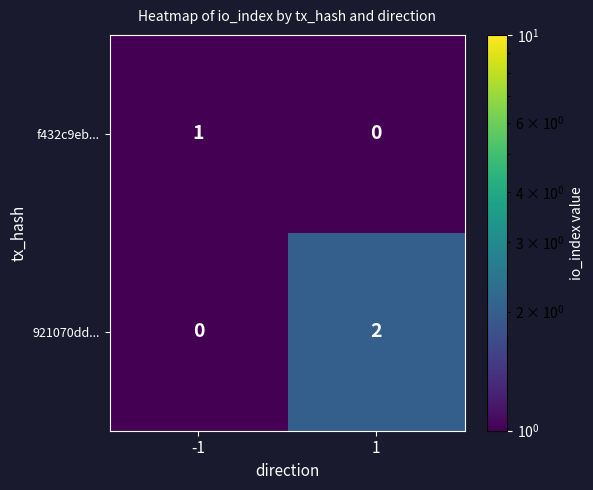

Which series has the largest total across all categories?

921070dd...